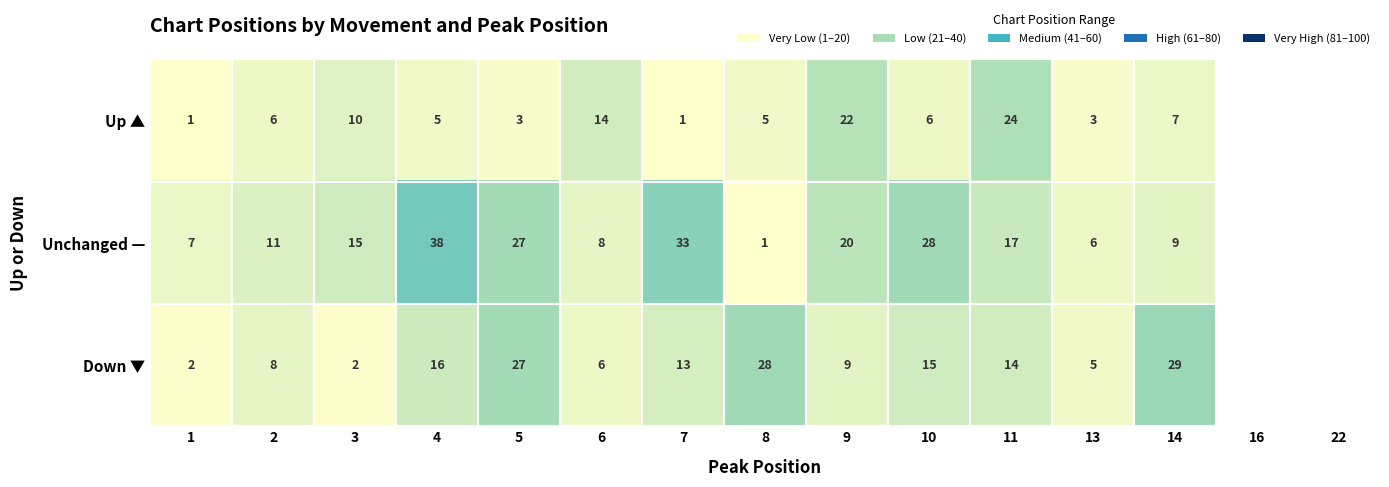

Is it true that Unchanged — equals 1.4 at 13?

False